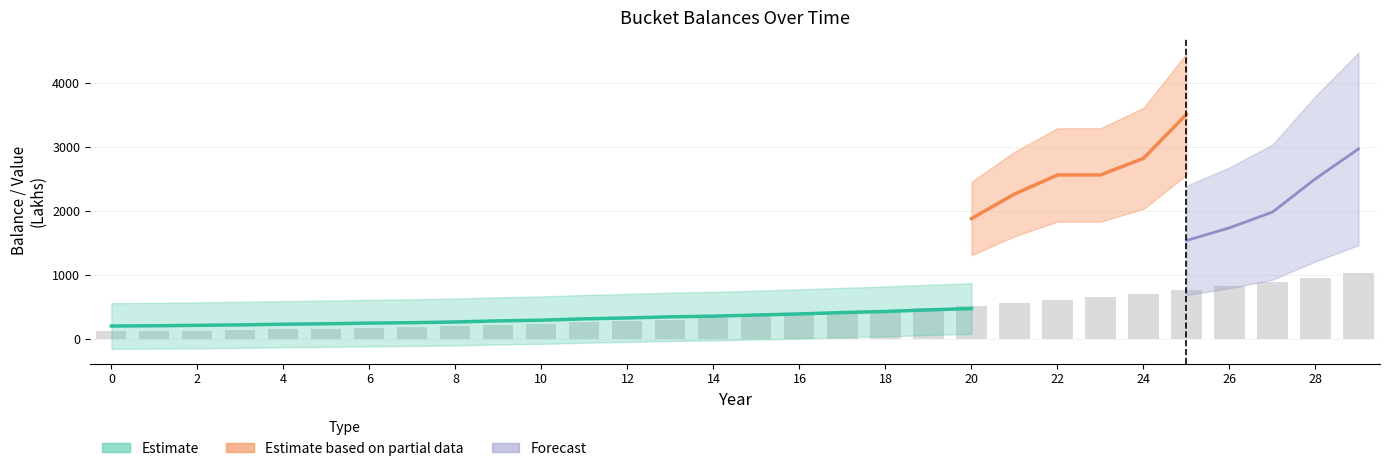

What is the label of the 28th bar from the left?

27